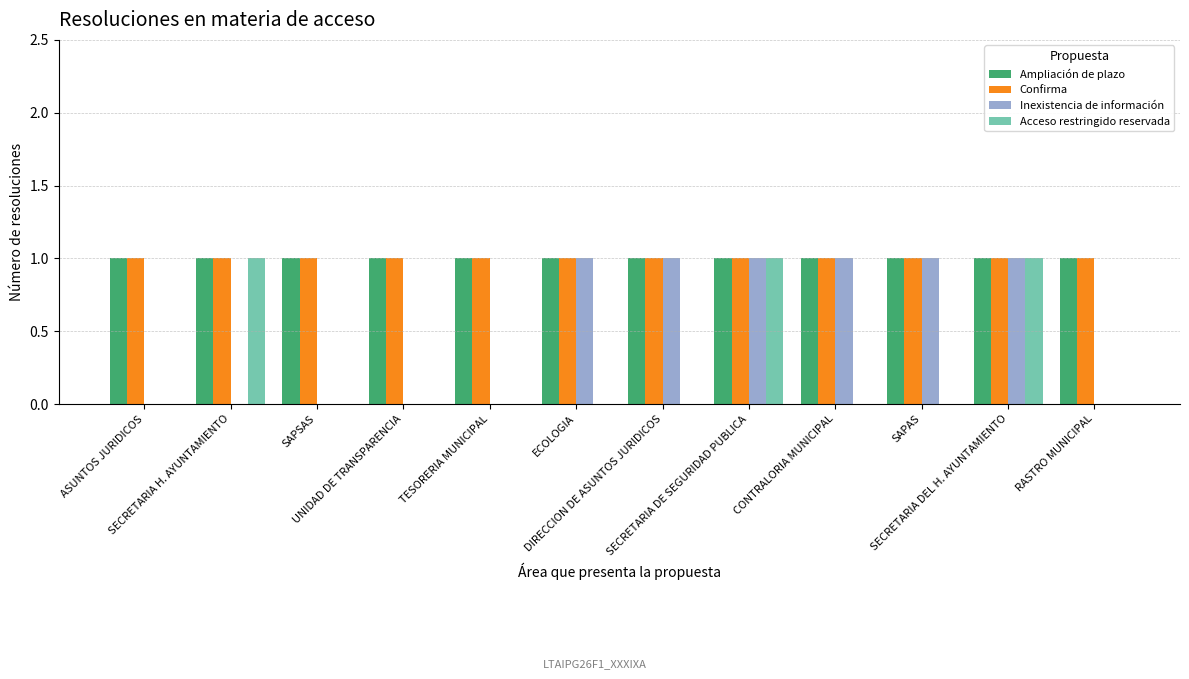

How many series are shown in this chart?

4